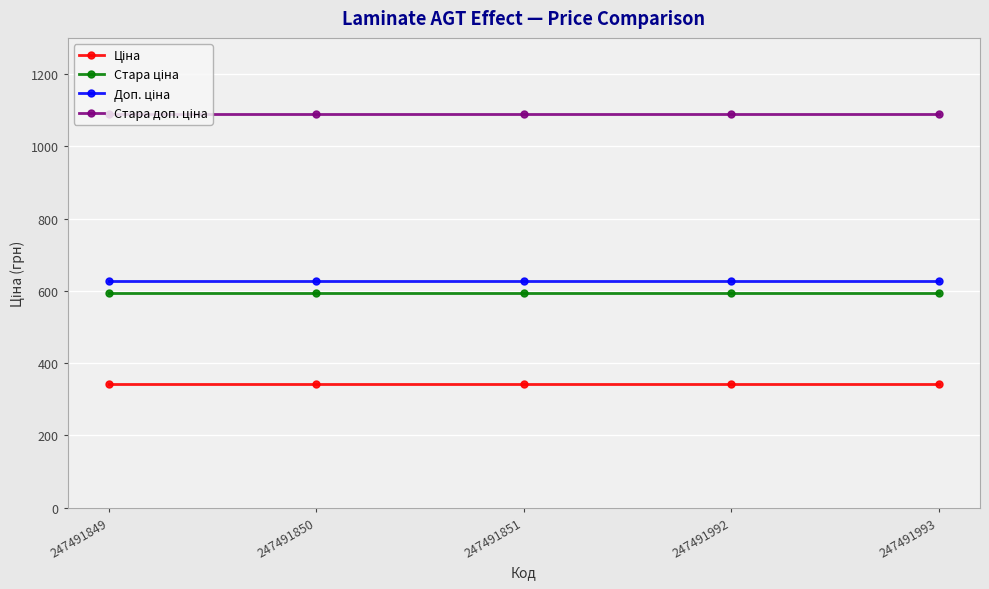

What is the difference between the highest and lowest values at 247491850?

746.7